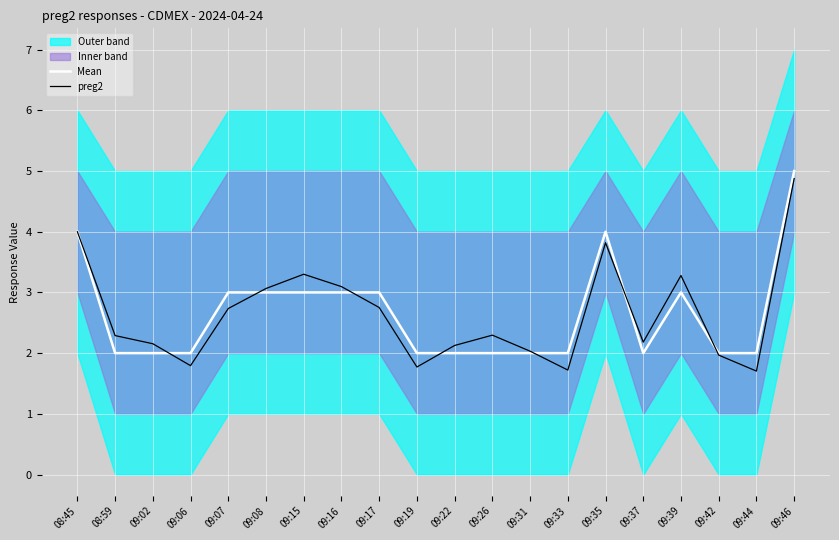

Which category has the highest value in the preg2 series?

09:46